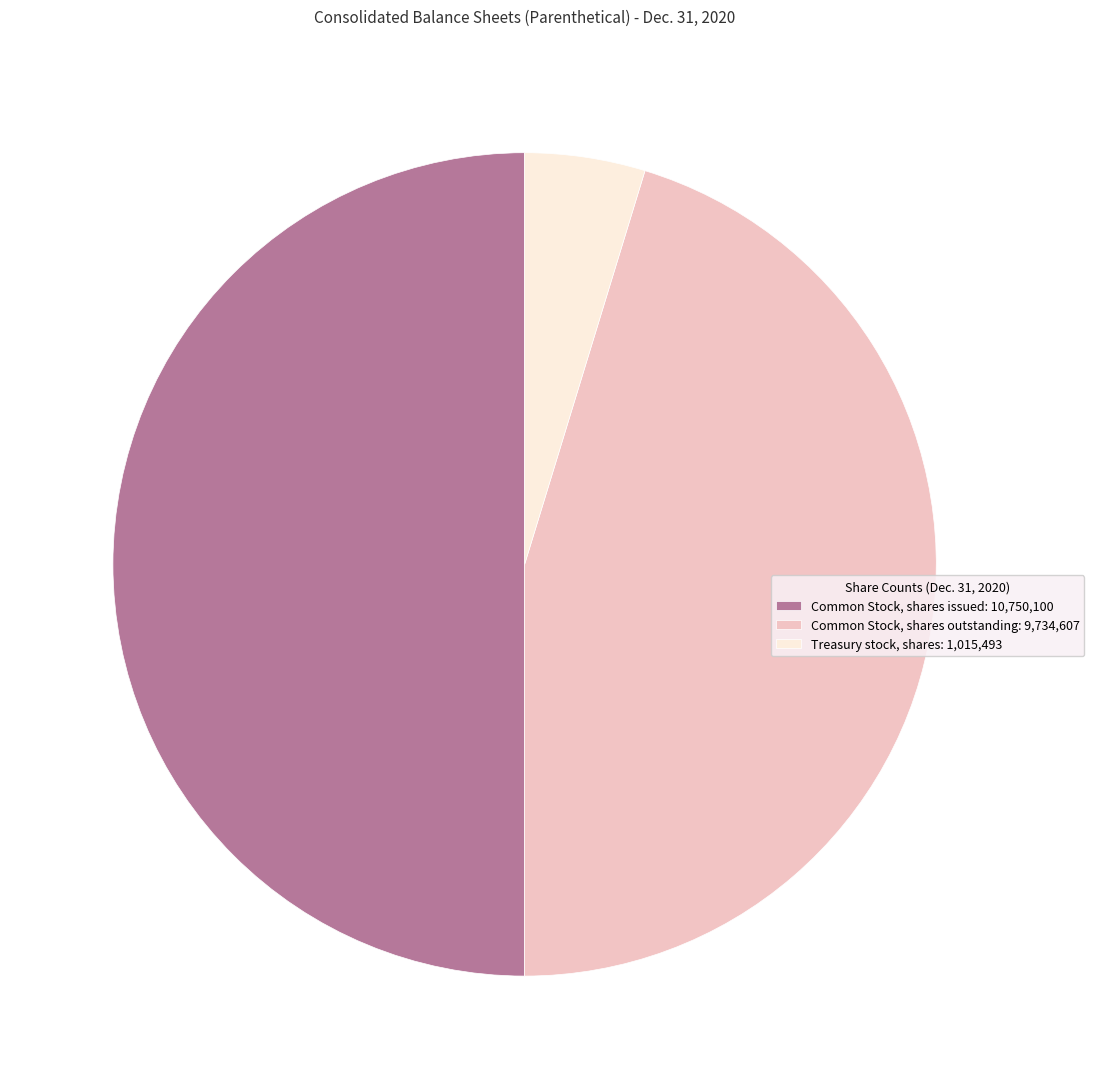

How many slices are in this pie chart?

3